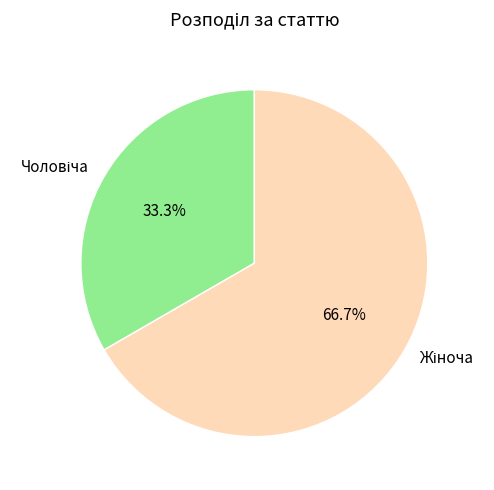

Is there a majority slice in this chart?

Yes